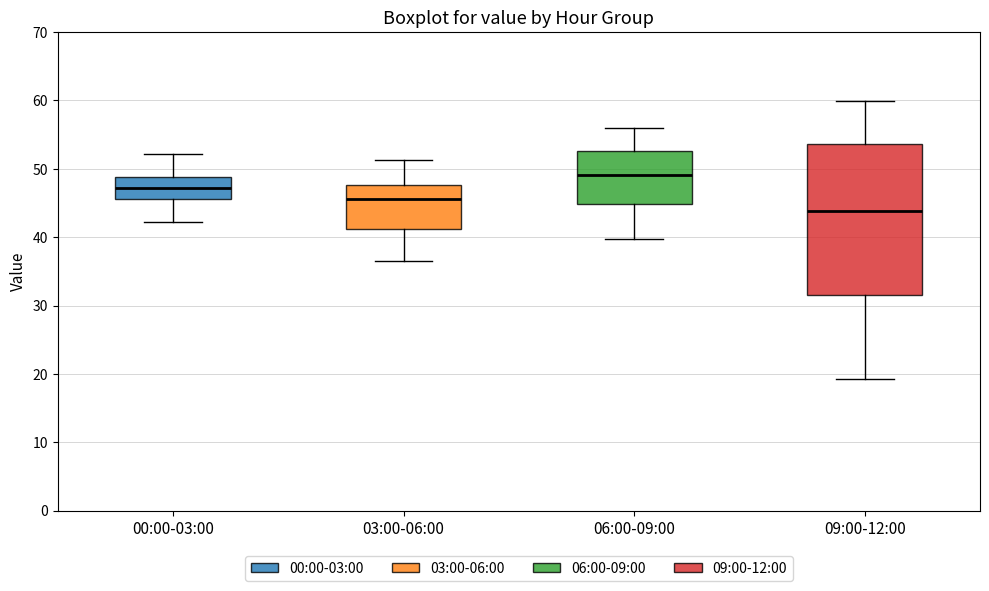

Reading left to right, read every box against the y-axis: the position of its median line, the range the box covers, and the ends of its whiskers. The values are not printed on the chart, so give them approximately, as read against the axis.

00:00-03:00: median 47, box 46 to 49, whiskers 42 to 52
03:00-06:00: median 46, box 41 to 48, whiskers 37 to 51
06:00-09:00: median 49, box 45 to 53, whiskers 40 to 56
09:00-12:00: median 44, box 32 to 54, whiskers 19 to 60